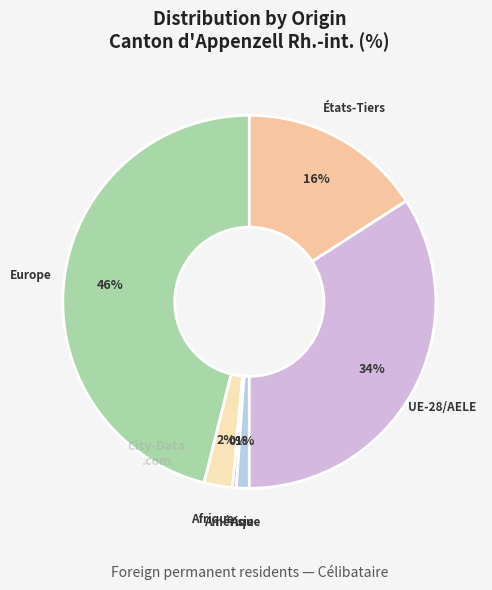

Count the number of slices in the pie.

6